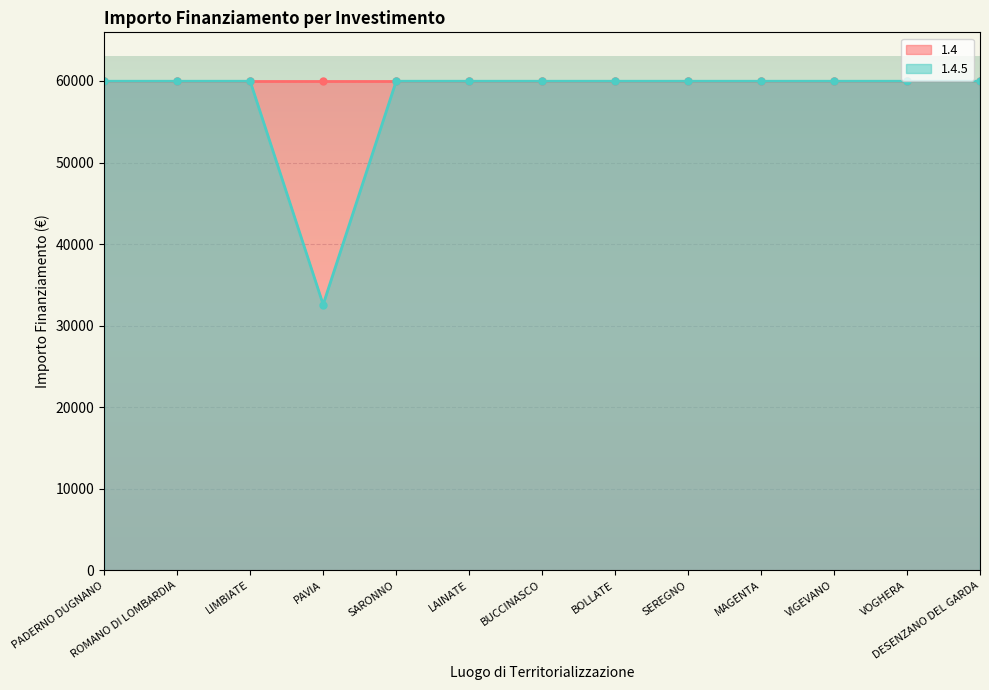

True or false: 1.4 (line) has more than 2 points higher than both neighbors.

False